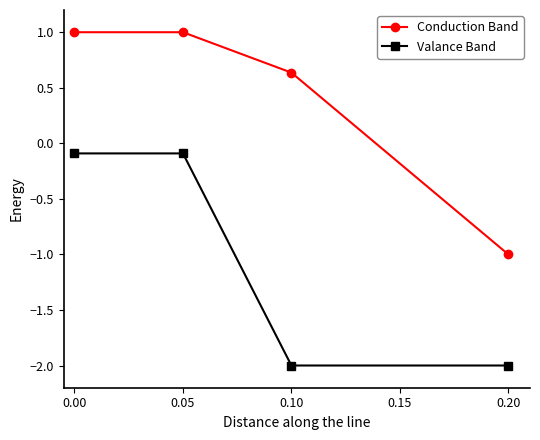

What is the minimum value for Valance Band?

-2.0